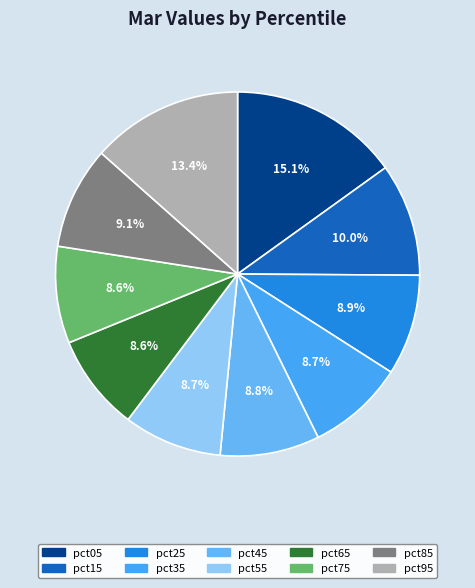

Which category has the biggest portion of the pie?

pct05